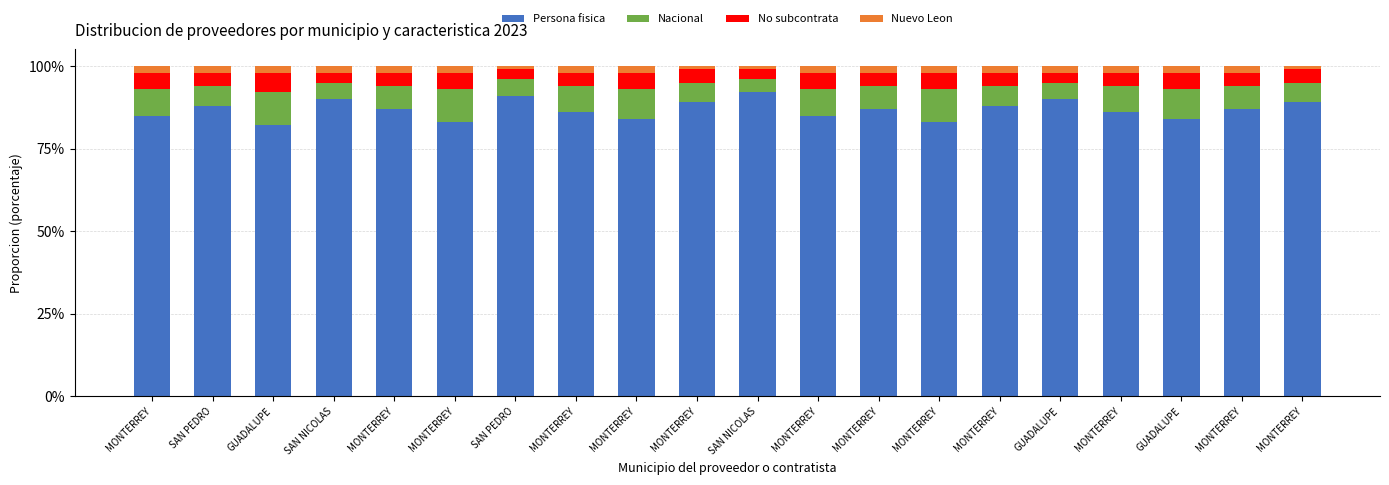

Between MONTERREY and GUADALUPE, which series saw the biggest shift?

Persona fisica